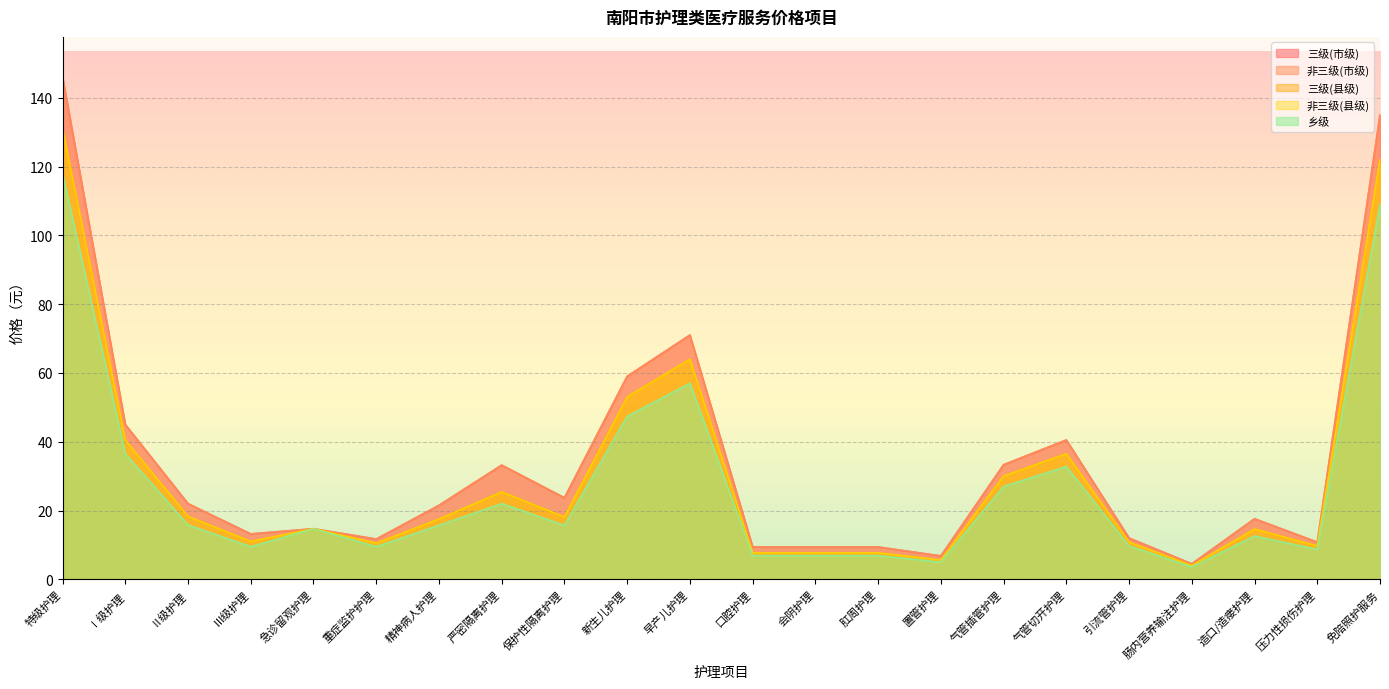

What is the total value across all series at 保护性隔离护理?

99.3